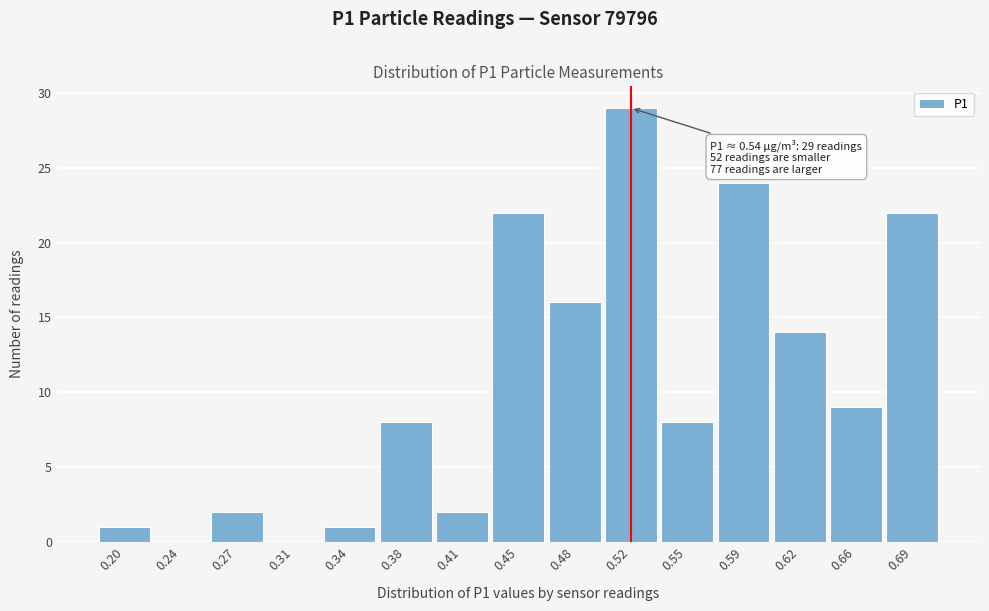

Reading right to left, list all the values displayed in this chart.

0.69=22	0.66=9	0.62=14	0.59=24	0.55=8	0.52=29	0.48=16	0.45=22	0.41=2	0.38=8	0.34=1	0.31=0	0.27=2	0.24=0	0.20=1